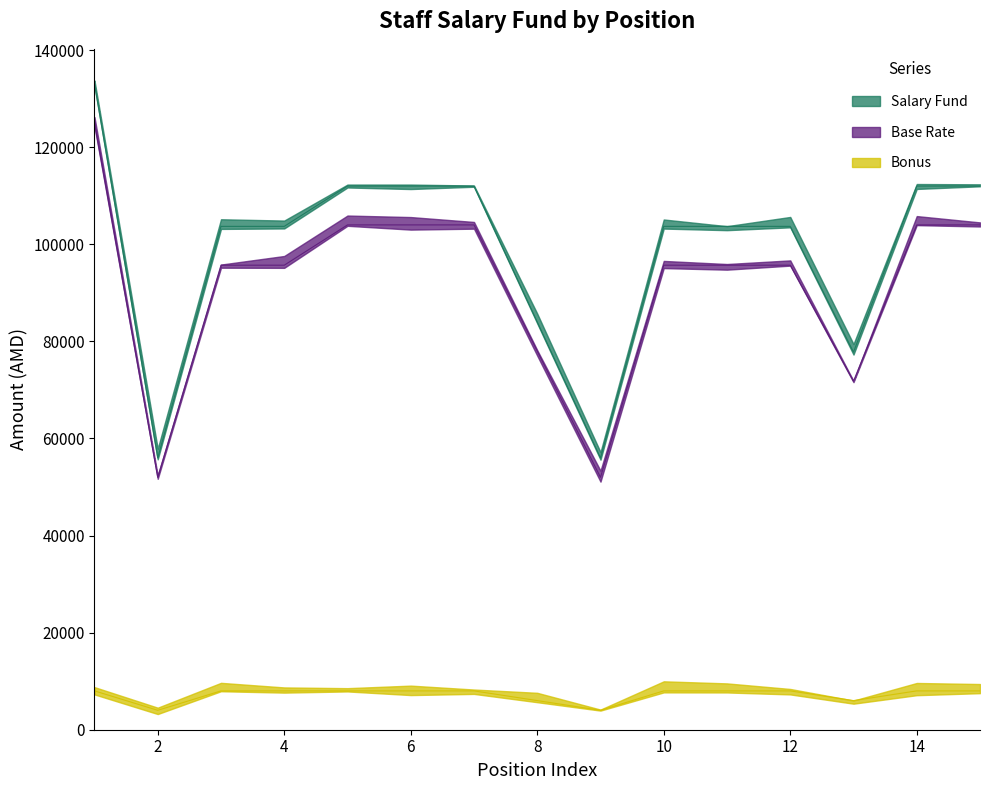

What is the average value of the Base Rate series?

91820